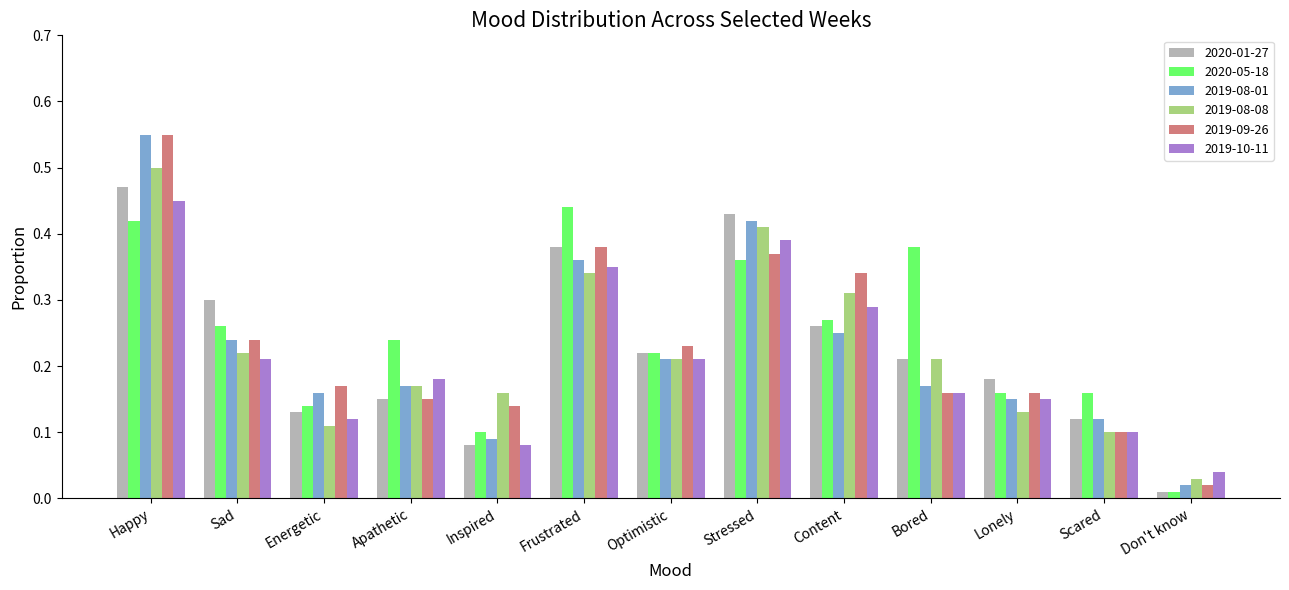

At which label is 2019-08-01 closest to 0?

Don't know